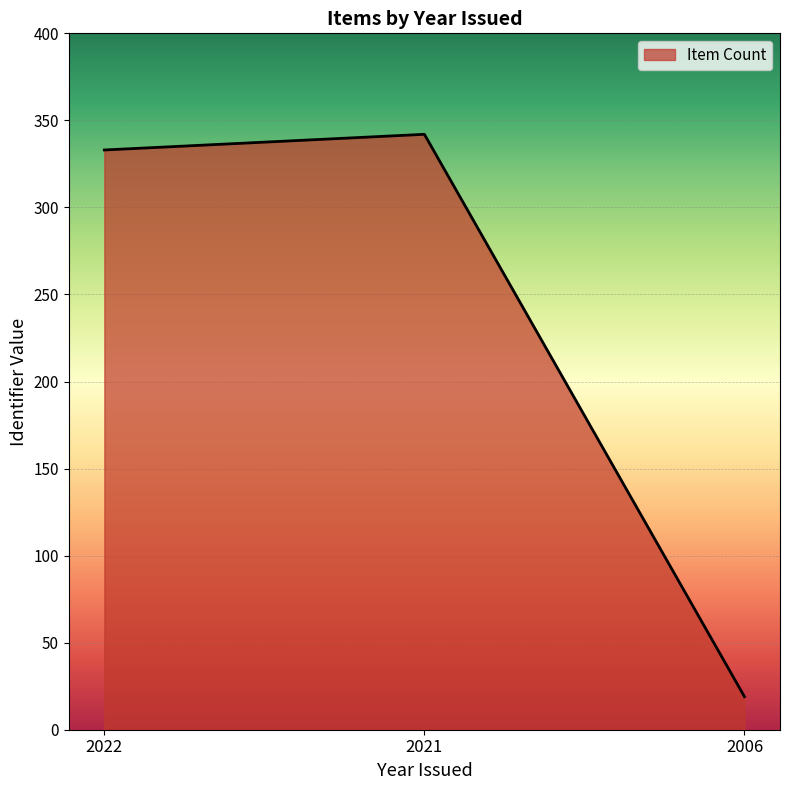

What is the minimum value shown in the chart?

19